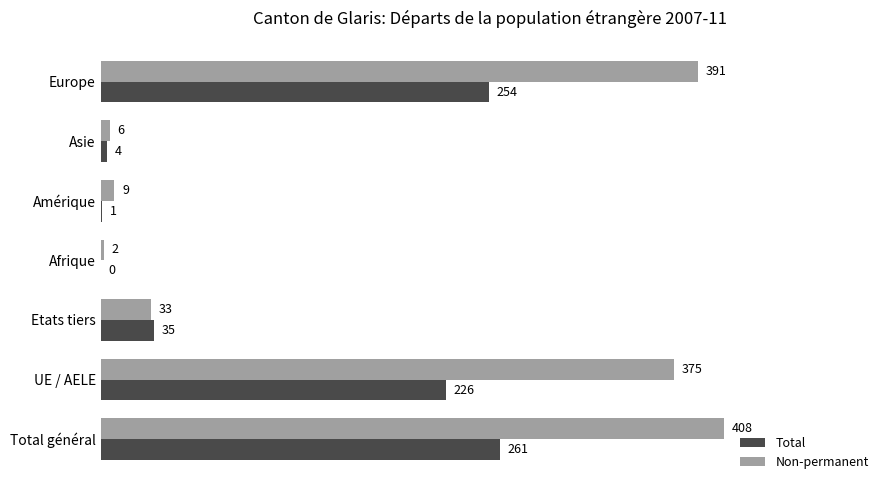

What is the average value of the Non-permanent series?

175